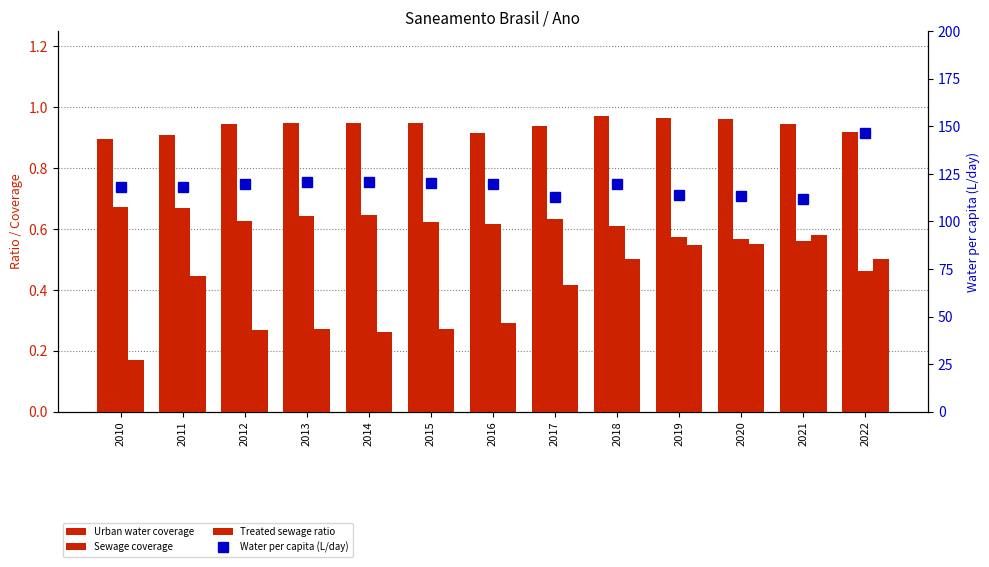

What is the value of the Urban water coverage bar at the 12th from the left?

0.9